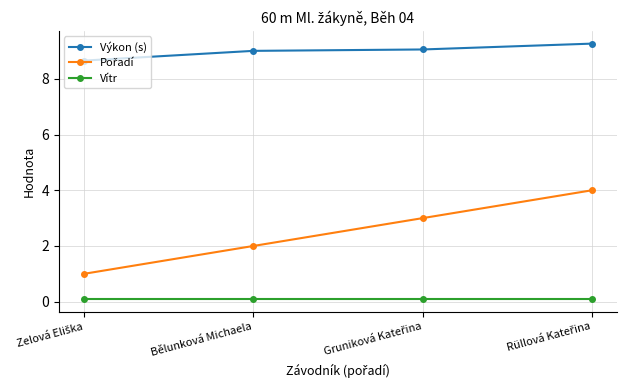

At how many categories does at least one series exceed 6?

4